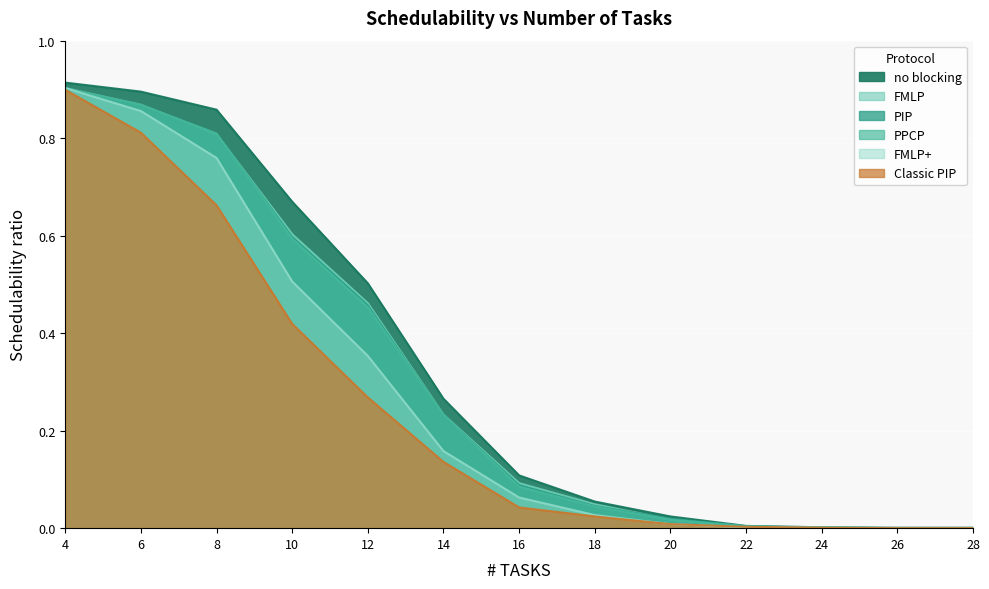

Rank the series by their maximum value, from lowest to highest.

Classic PIP, PIP, PPCP, FMLP, FMLP+, no blocking